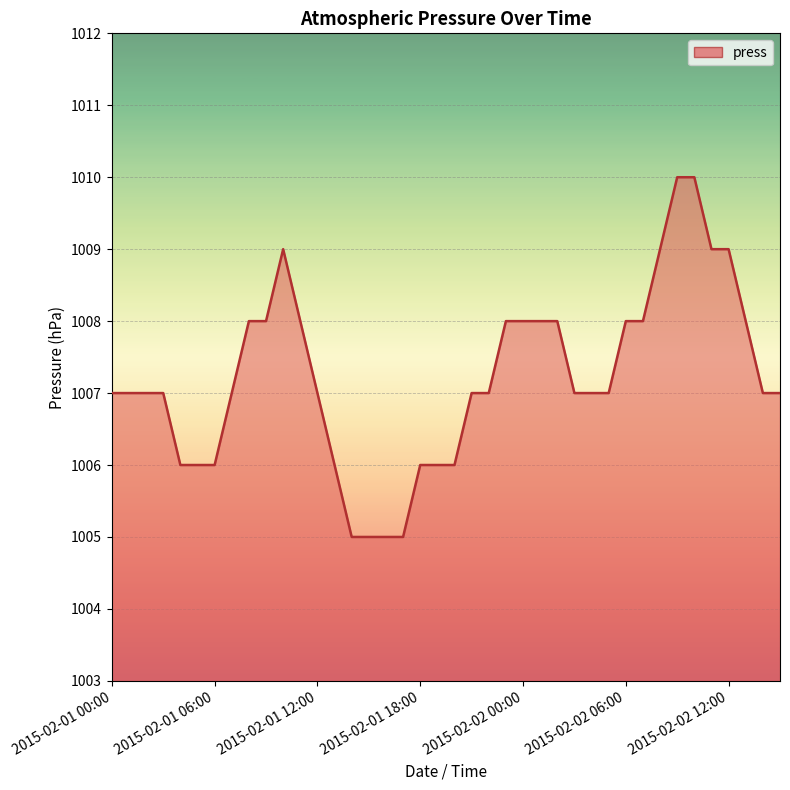

What is the smallest value displayed?

1005